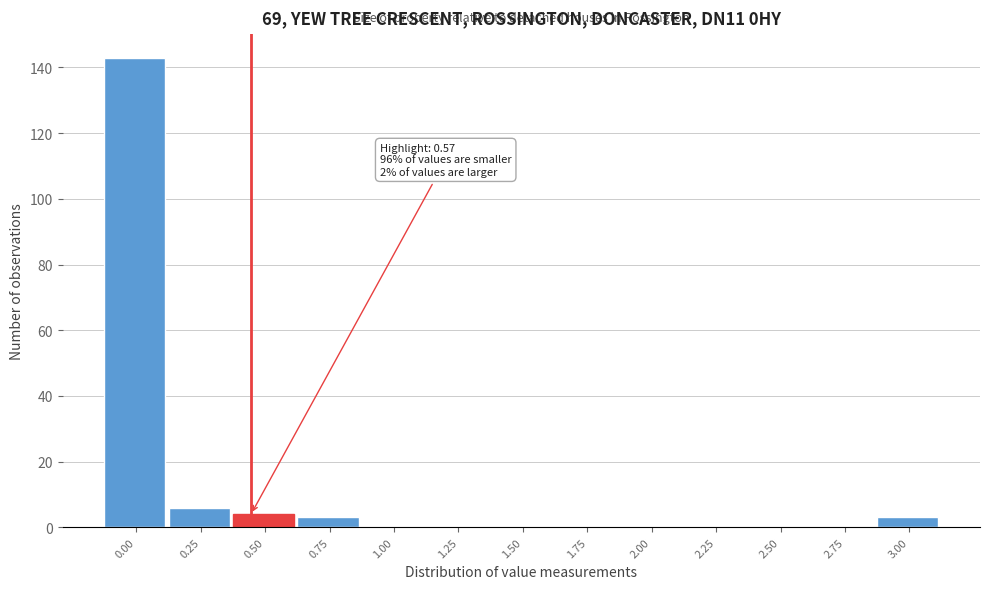

Reading left to right, list all the values displayed in this chart.

0.00=143	0.25=6	0.50=4	0.75=3	1.00=0	1.25=0	1.50=0	1.75=0	2.00=0	2.25=0	2.50=0	2.75=0	3.00=3